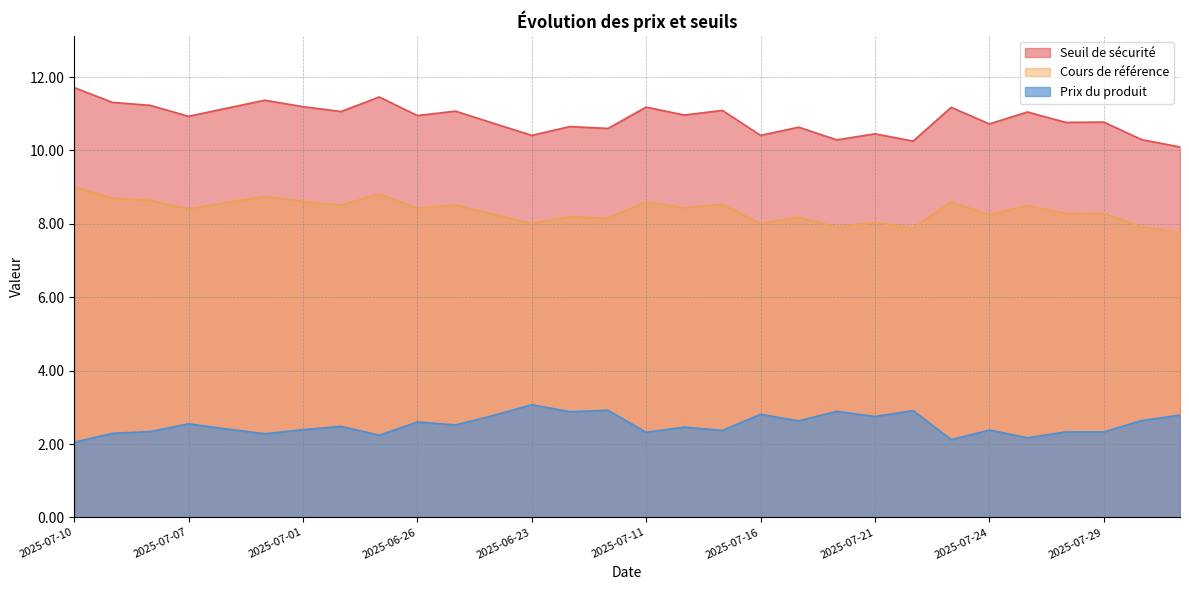

At which category is the sum across all series the highest?

2025-07-10